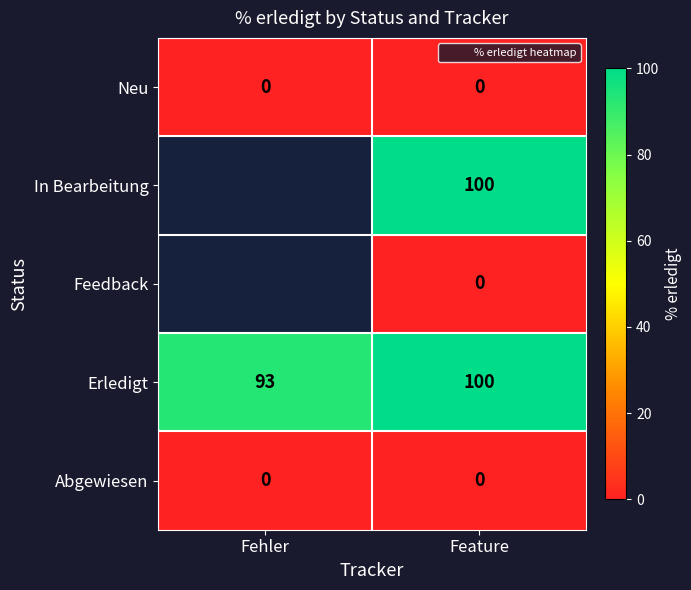

True or false: Neu has a value of 0.0 at Fehler.

True